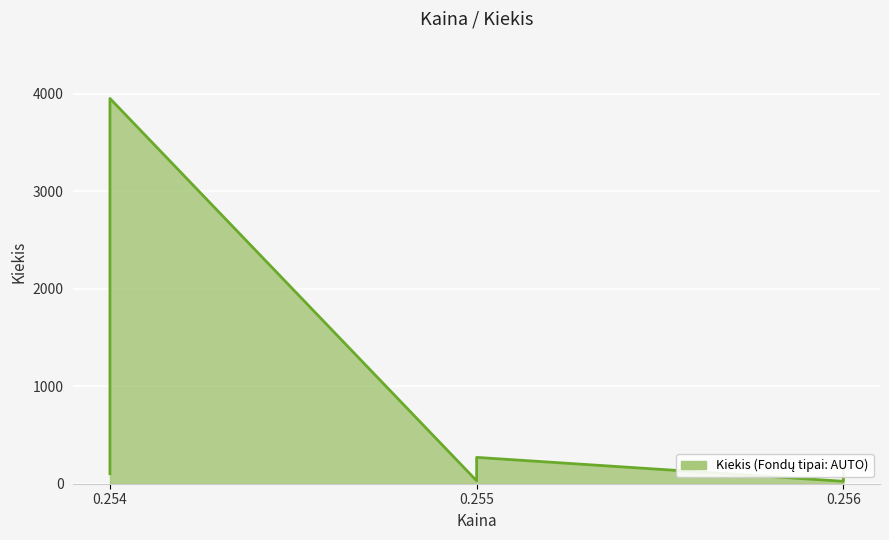

What is the difference between the maximum and minimum values?

3925